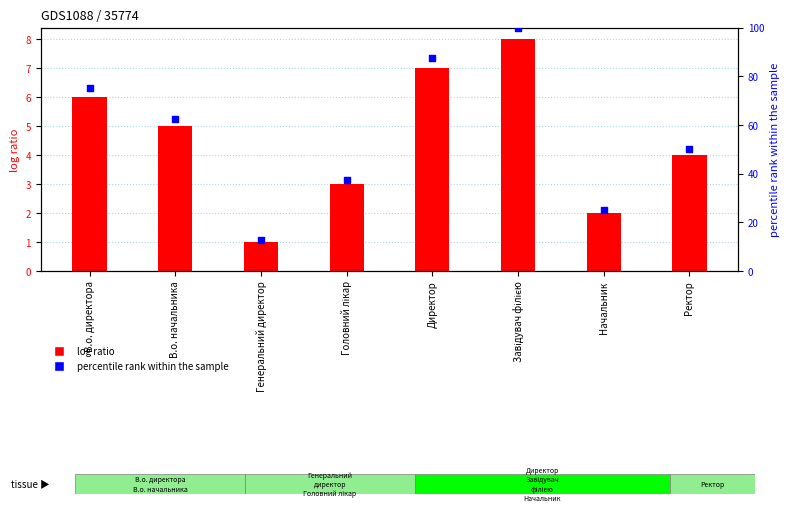

Which series has the largest Y range (max minus min)?

percentile rank within the sample